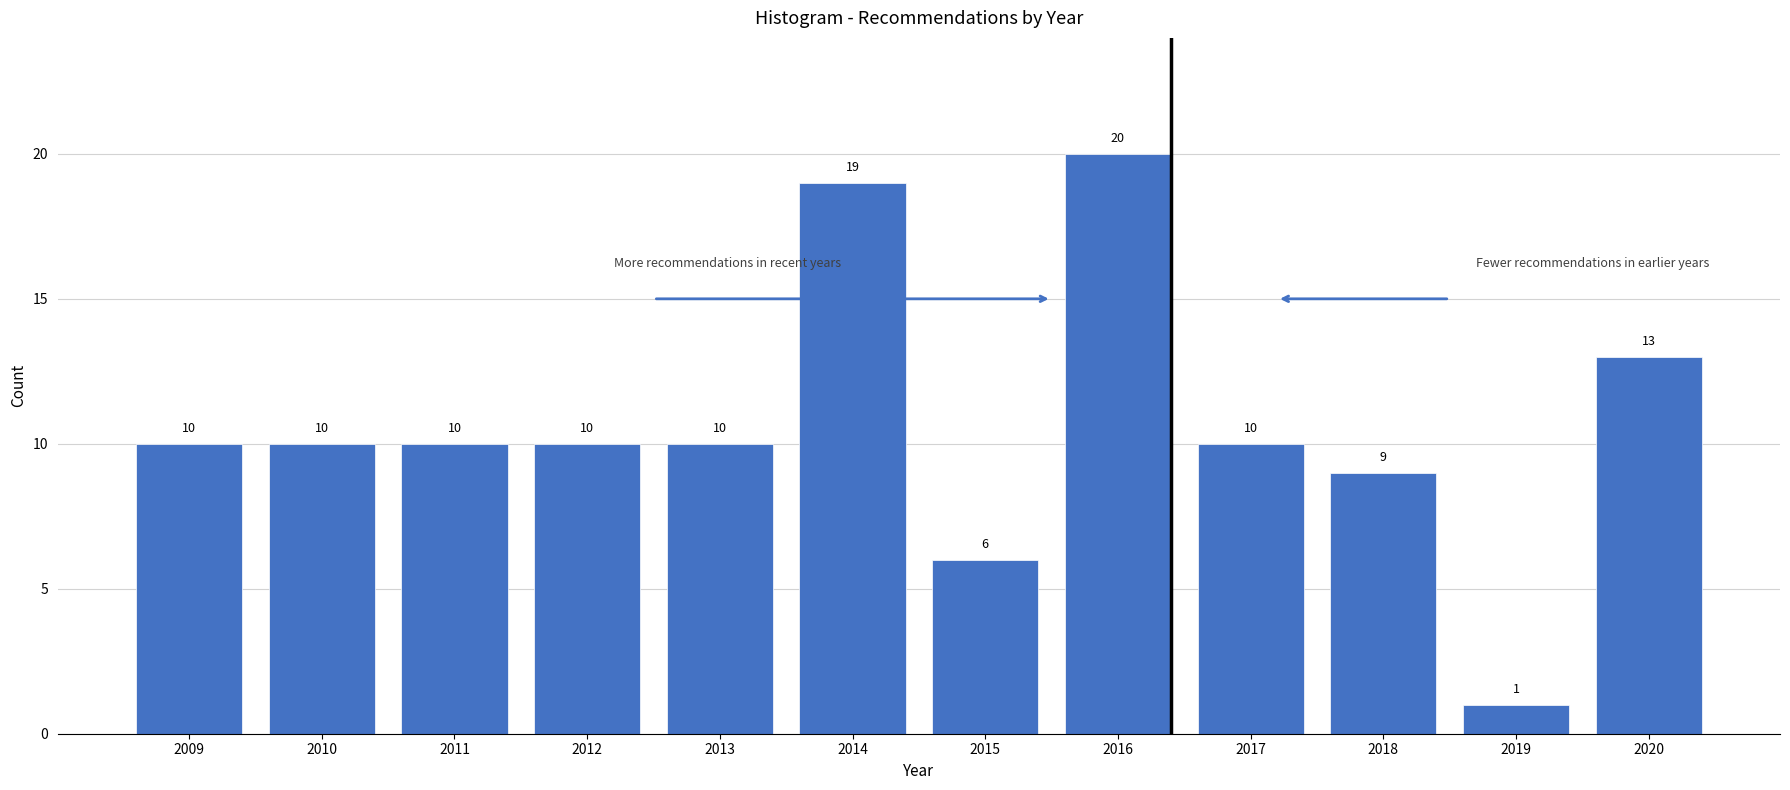

Reading left to right, extract all data points from this chart.

10	10	10	10	10	19	6	20	10	9	1	13